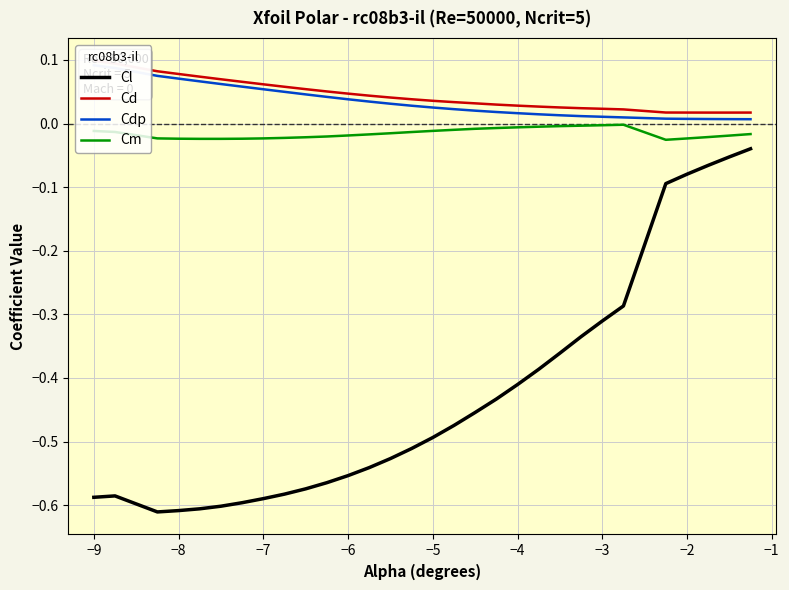

Which series has the largest range (max minus min)?

Cl